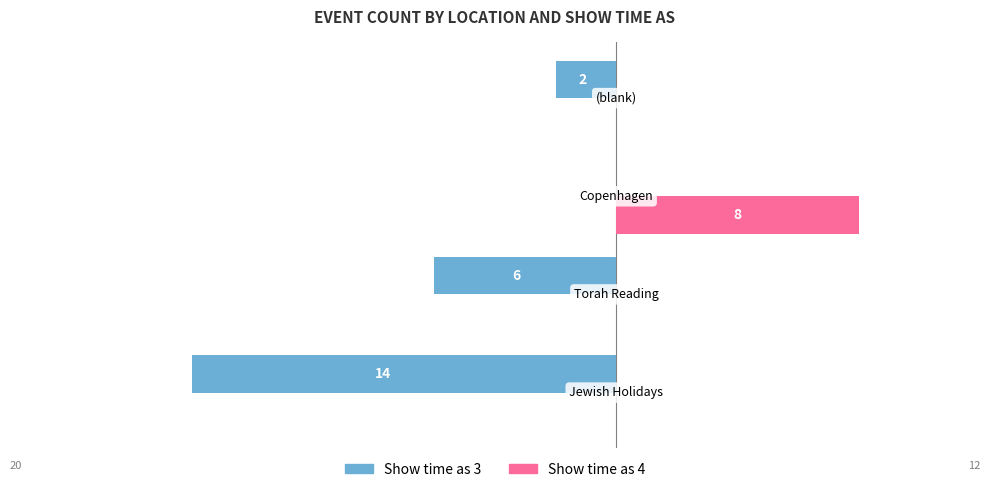

What are all the series names shown in the legend?

Show time as 3, Show time as 4